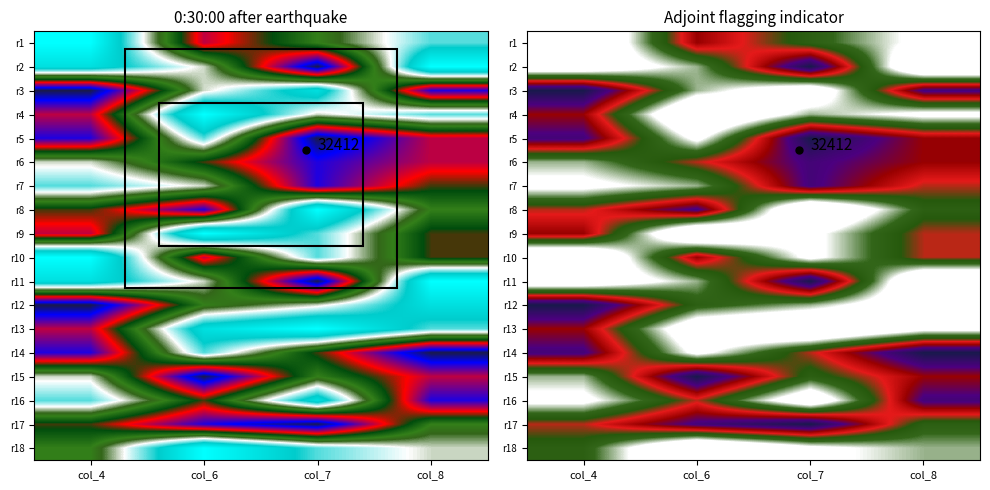

At col_6, list the series in order from largest to smallest.

r15, r8, r17, r1, r10, r6, r16, r12, r2, r3, r7, r11, r5, r14, r13, r4, r9, r18